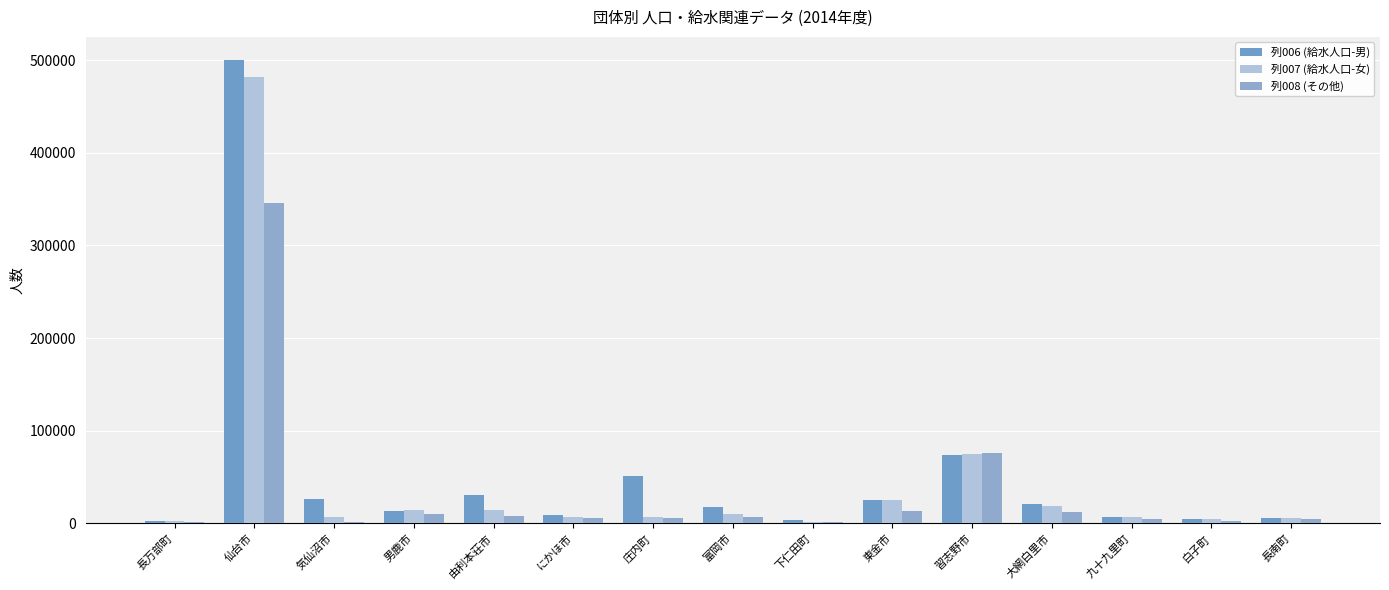

What is the total value across all series at 白子町?

12478